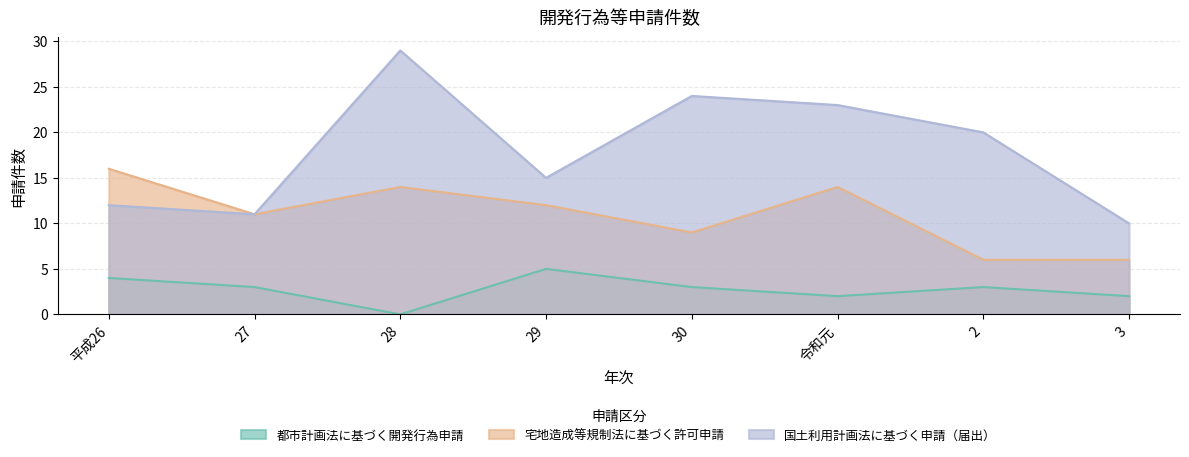

What is the label of the 7th point from the left?

2